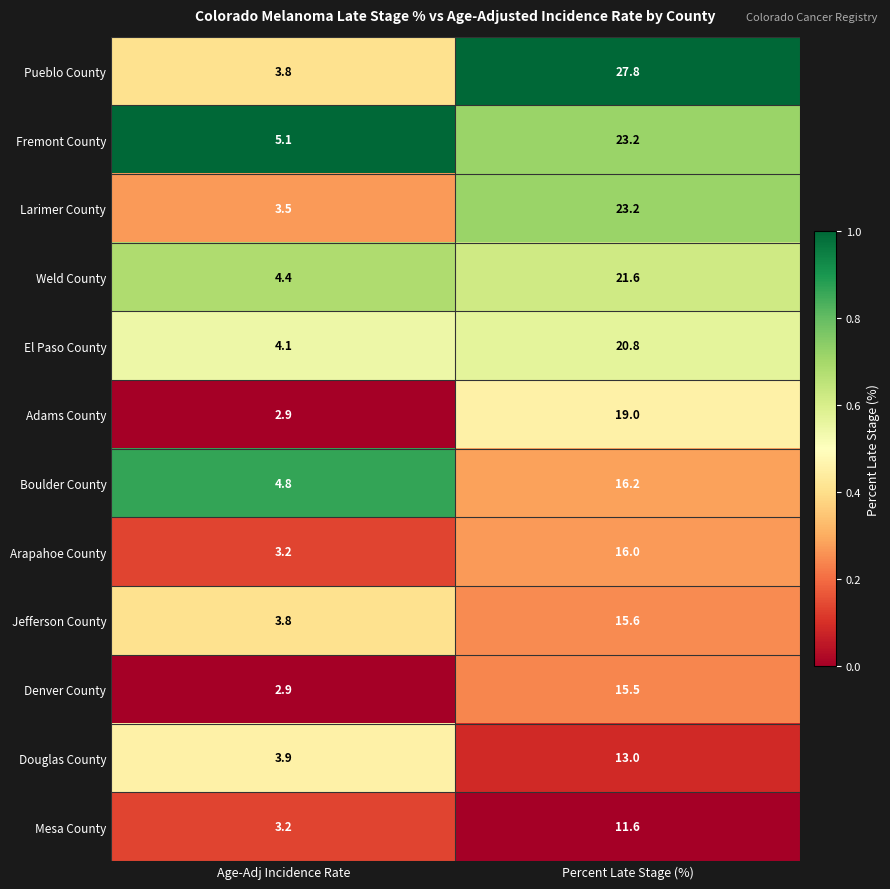

Rank the categories by Denver County value from lowest to highest.

Age-Adj Incidence Rate, Percent Late Stage (%)